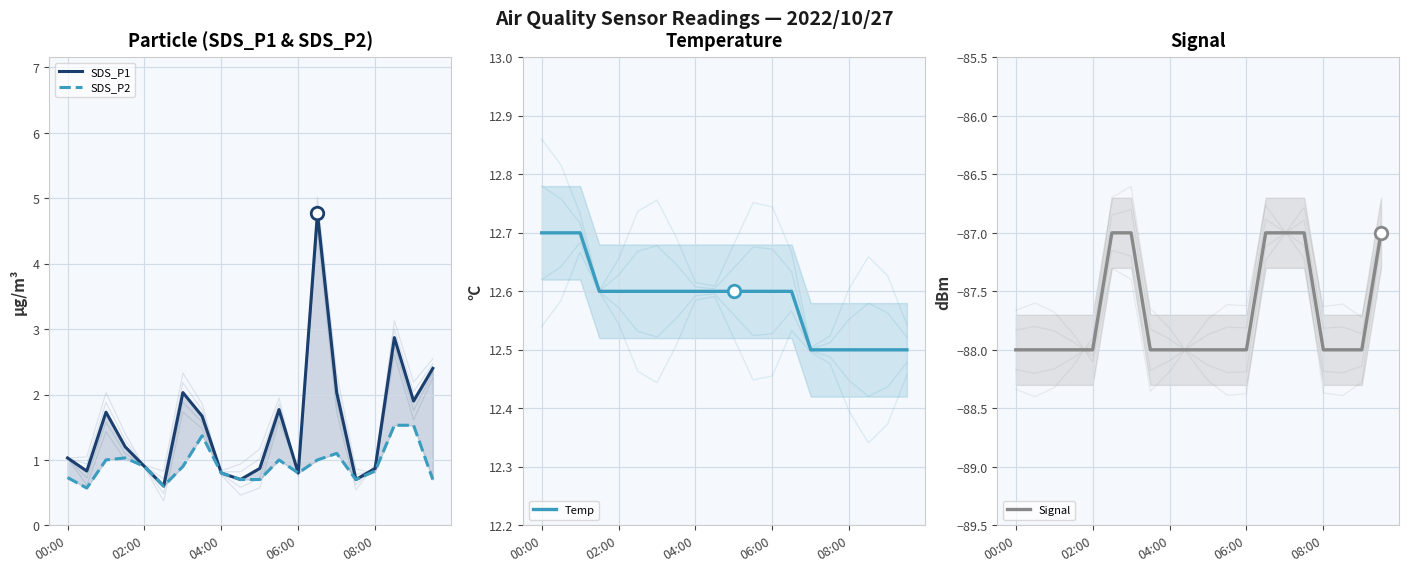

True or false: SDS_P2 has a value of 0.9 at 6.

True